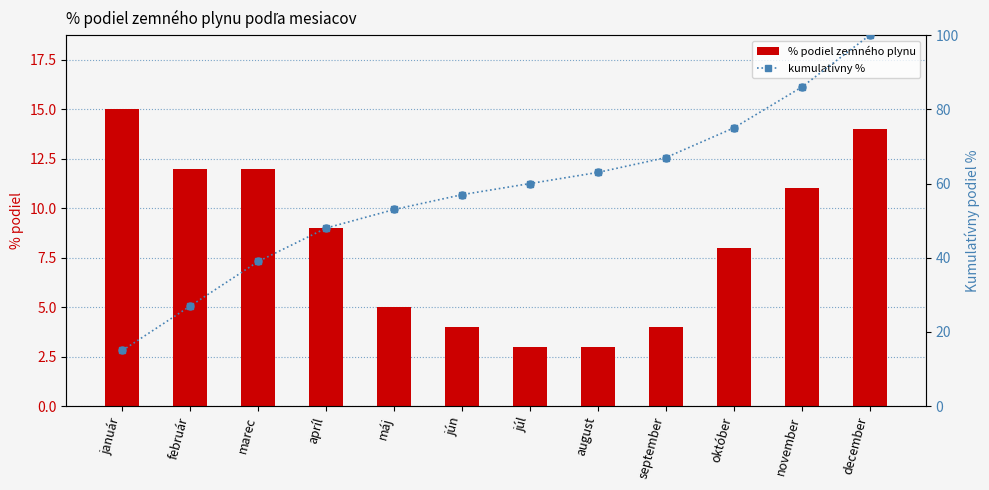

Which series has the largest total across all categories?

kumulatívny %